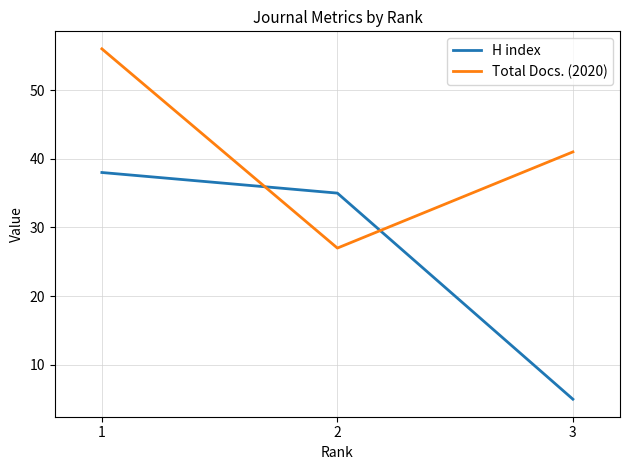

What are all the series names shown in the legend?

H index, Total Docs. (2020)